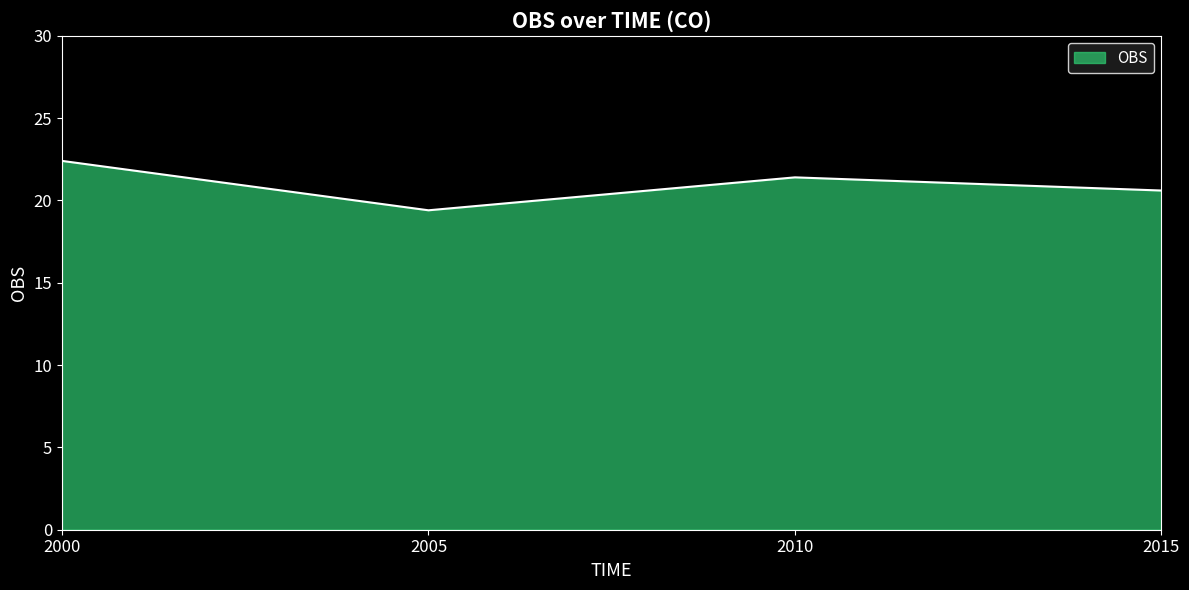

What is the greatest value displayed?

22.4